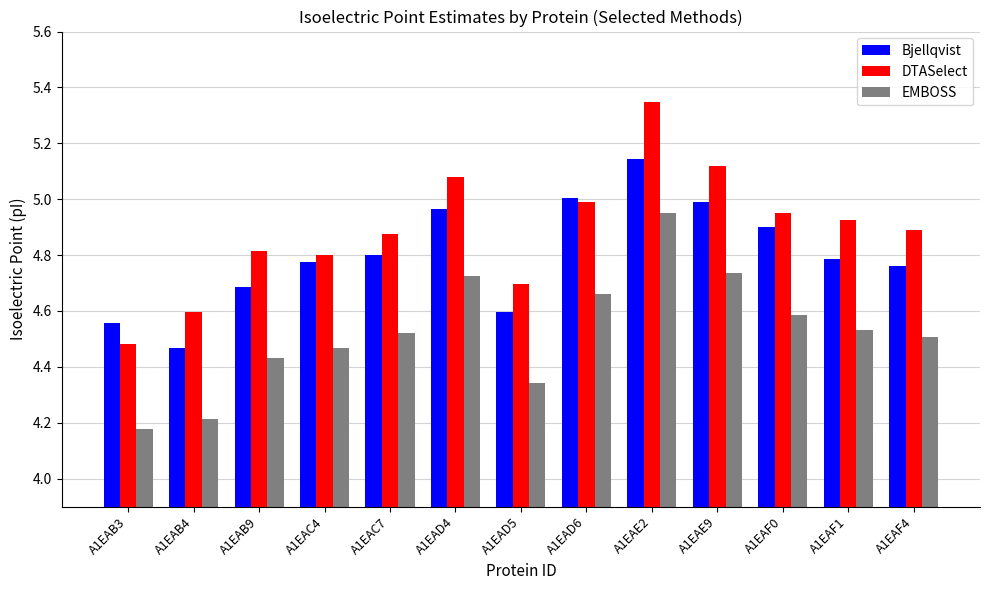

What are all the series names shown in the legend?

Bjellqvist, DTASelect, EMBOSS